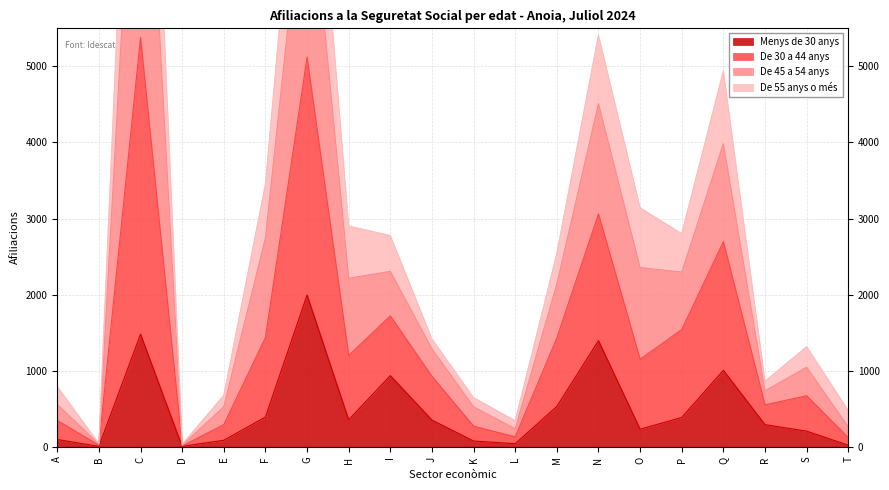

Between G and O, which is larger?

G